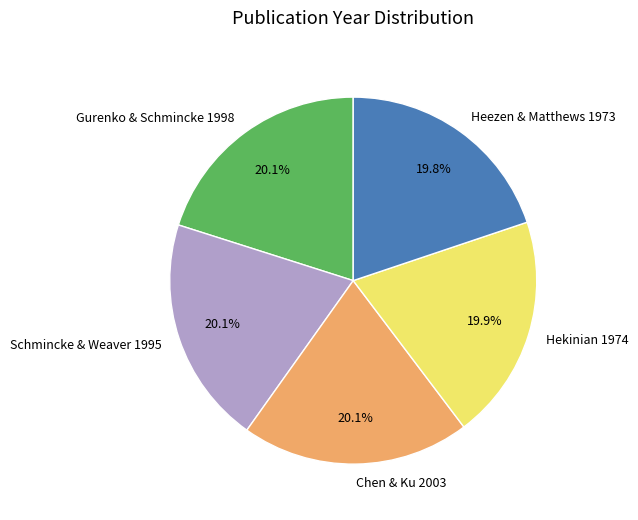

Does Gurenko & Schmincke 1998 represent more than half of the total?

No